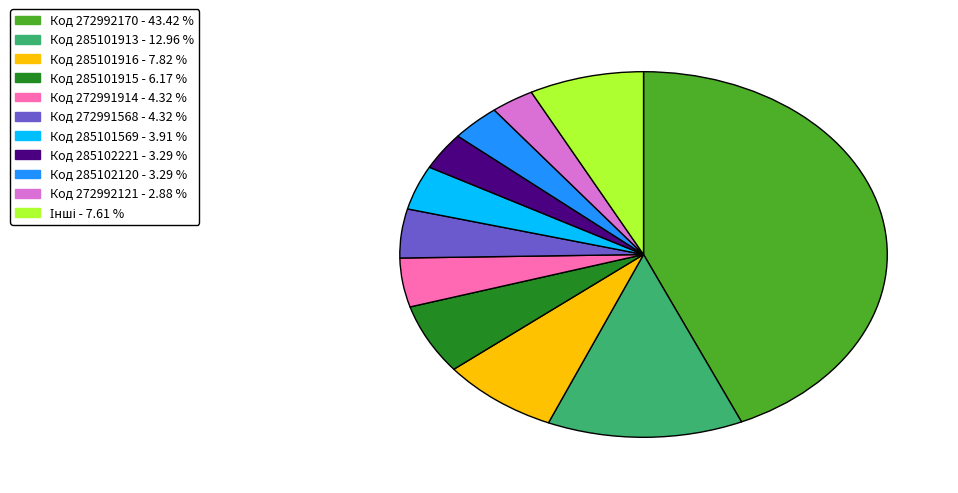

Does any single category account for the majority?

No